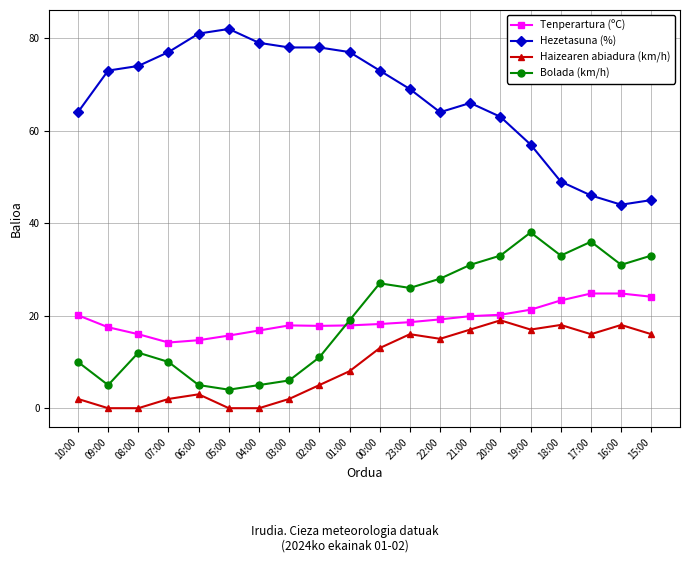

Rank the series at 06:00 from lowest to highest value.

Haizearen abiadura (km/h), Bolada (km/h), Tenperartura (ºC), Hezetasuna (%)